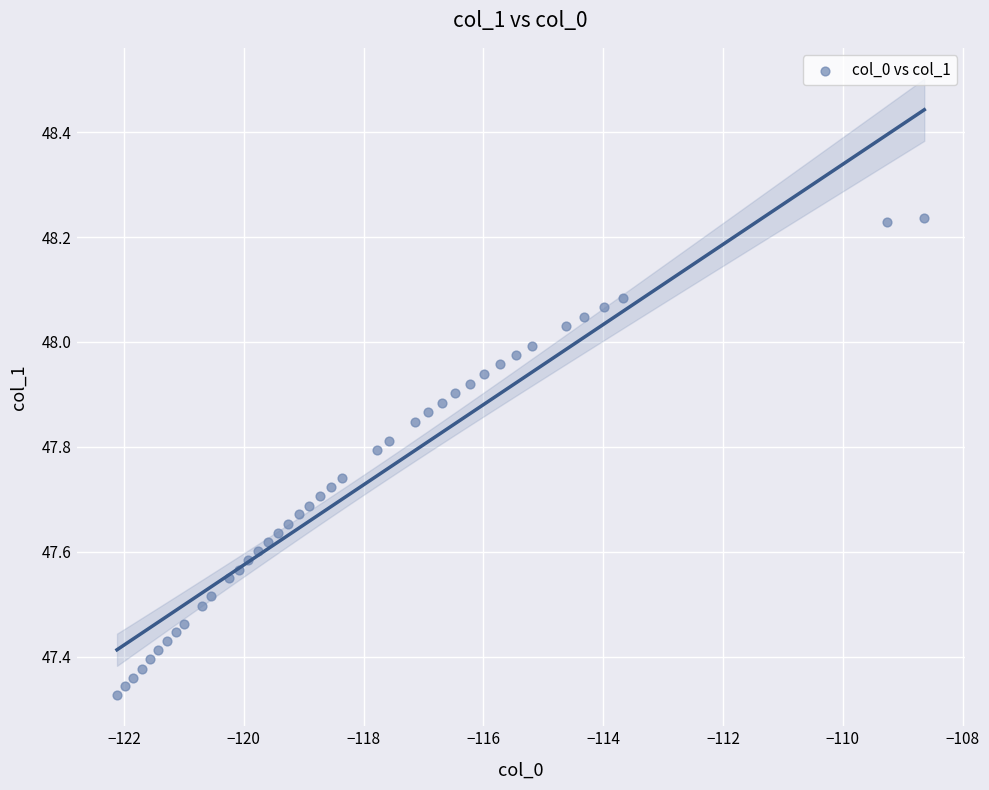

What is the range of X values (max minus min)?

13.5